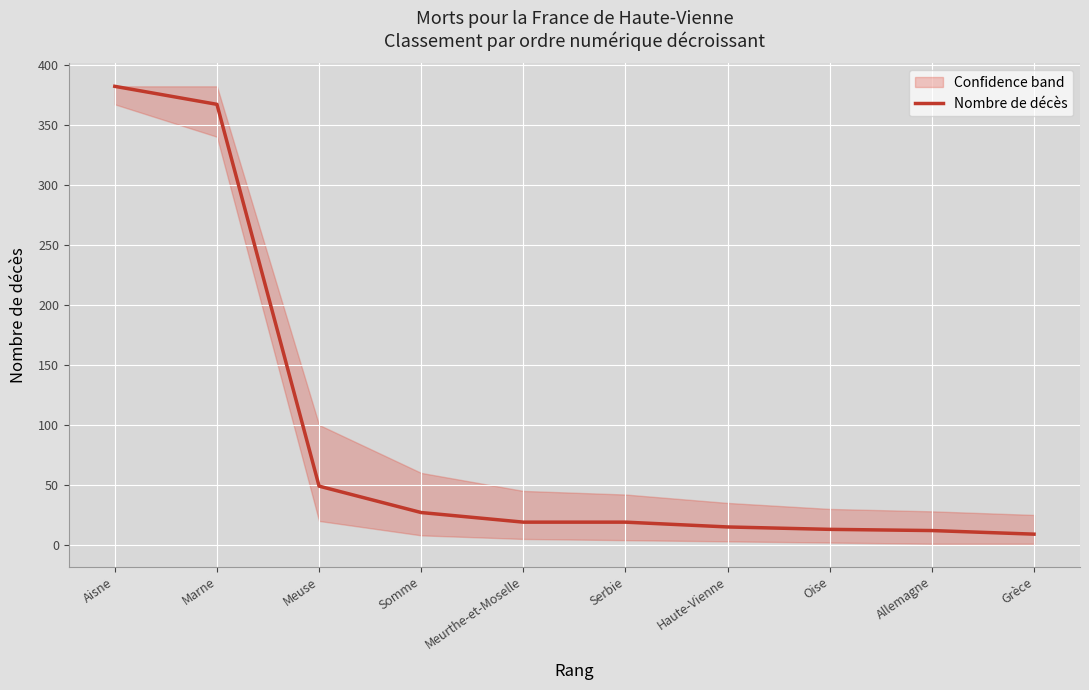

Approximately how many times larger is the value at Serbie compared to Meurthe-et-Moselle?

1.0